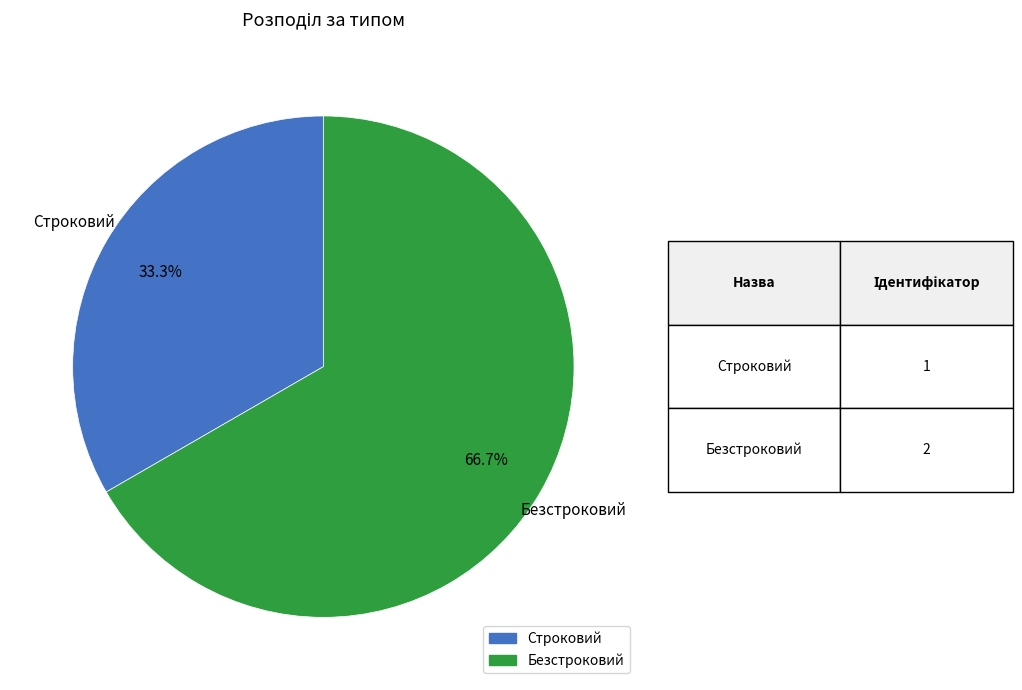

Is it true that Безстроковий is 67% of the pie?

True